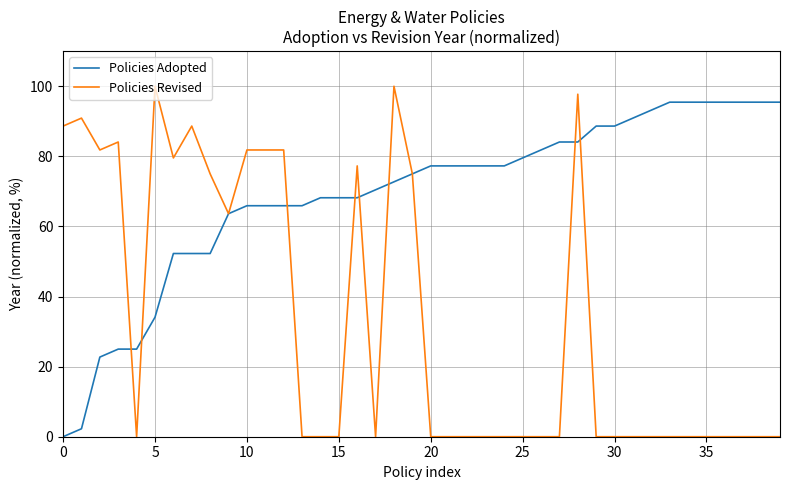

List the series in order of their overall mean, highest first.

Policies Adopted, Policies Revised